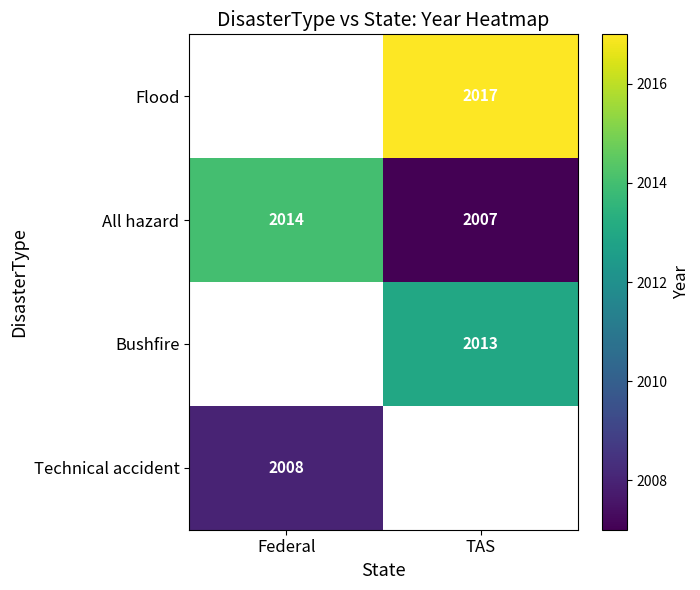

True or false: All hazard has a value of 3176 at Federal.

False